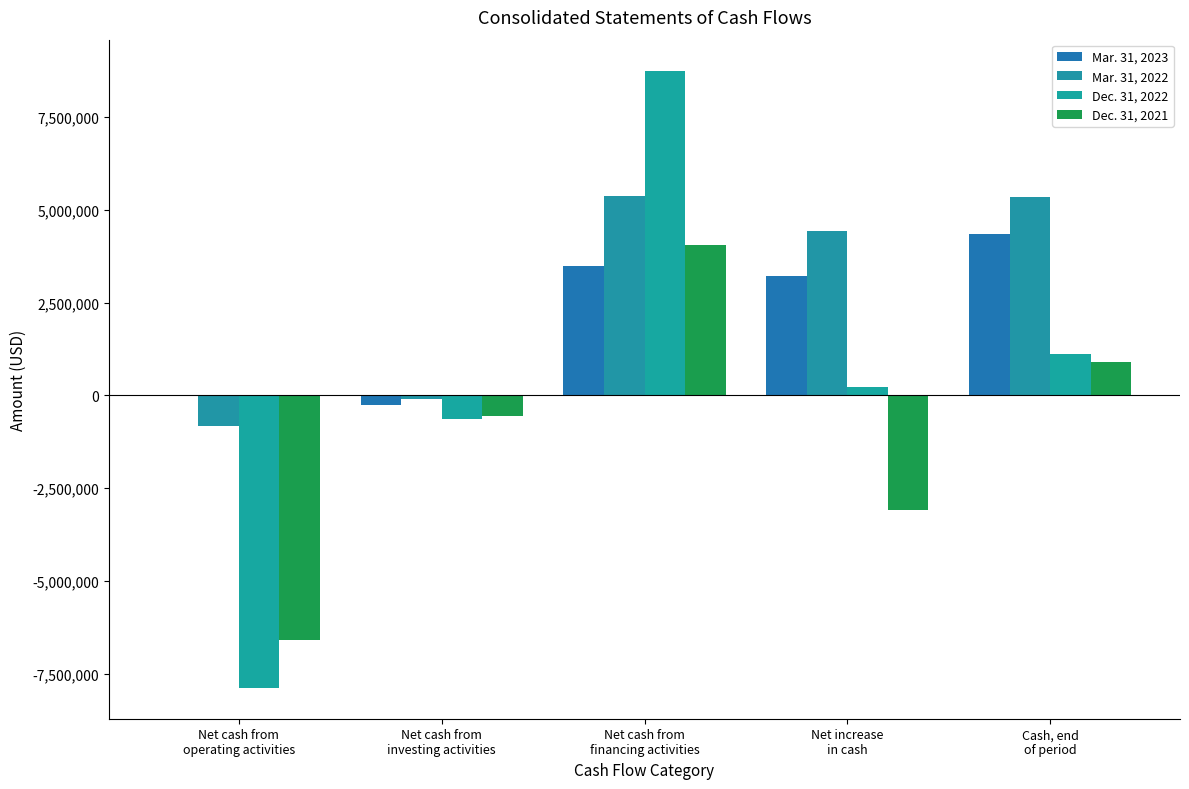

What is the sum of the Mar. 31, 2023 values at Net cash from
financing activities and Net increase
in cash?

6707940